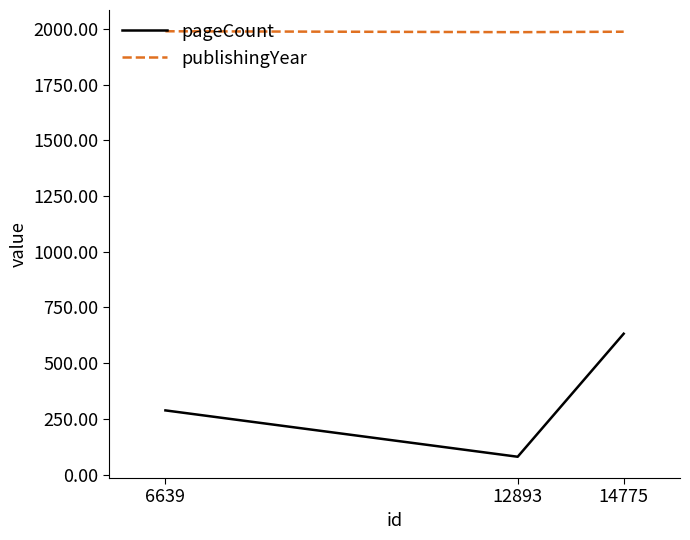

What are all the series names shown in the legend?

pageCount, publishingYear